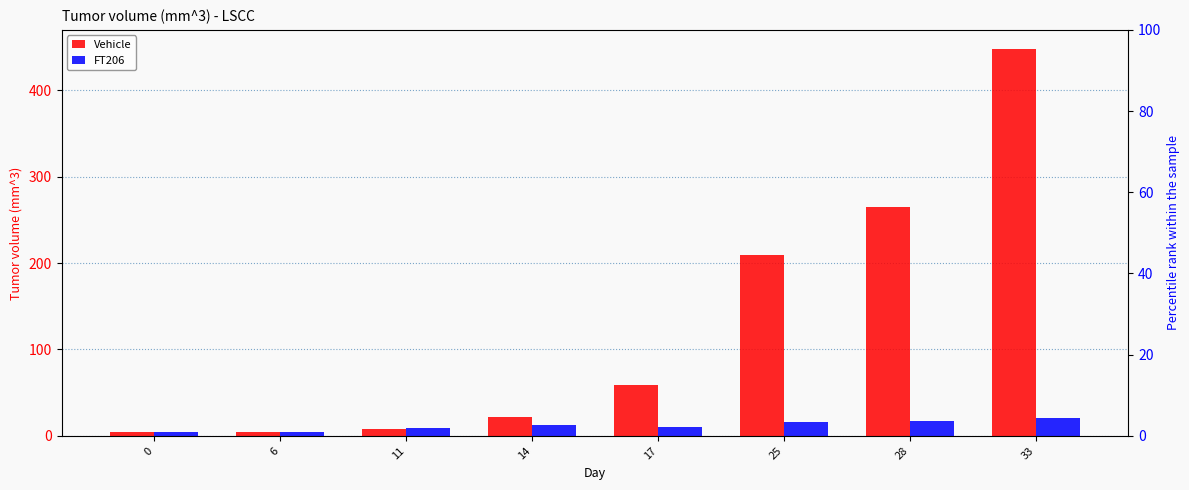

What is the sum of the Vehicle values at 17 and 25?

267.6